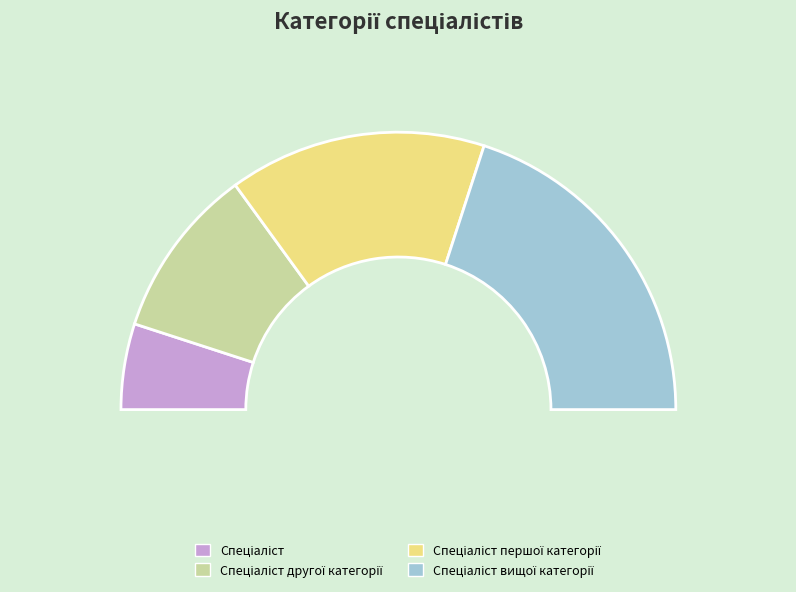

Do Спеціаліст другої категорії and Спеціаліст першої категорії together represent more than half of the pie?

No